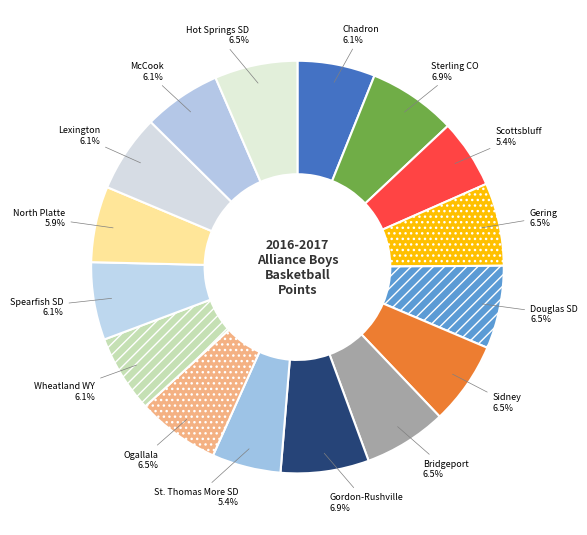

Does Gering represent more than half of the total?

No